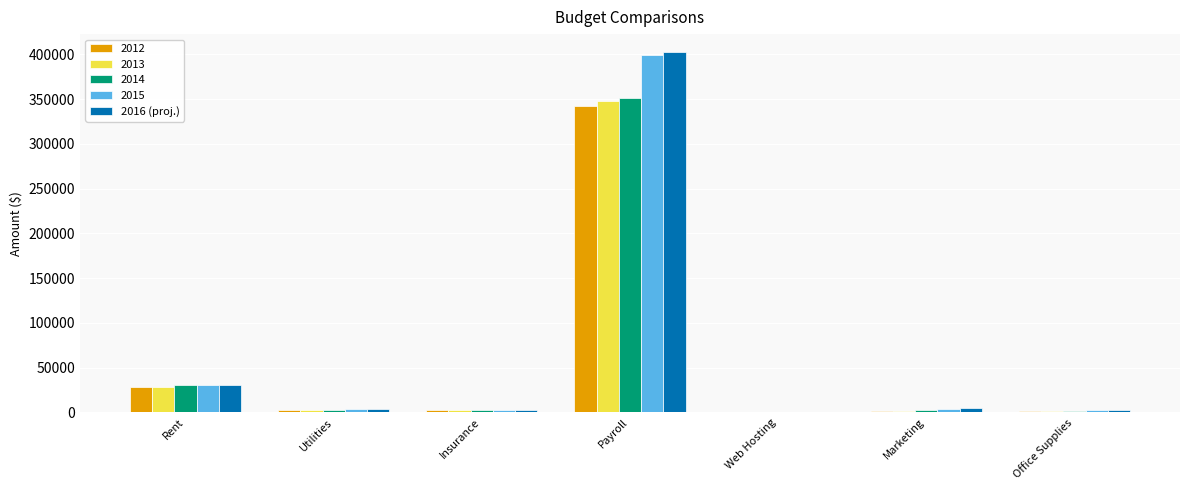

Which label corresponds to the largest value in the chart?

Payroll